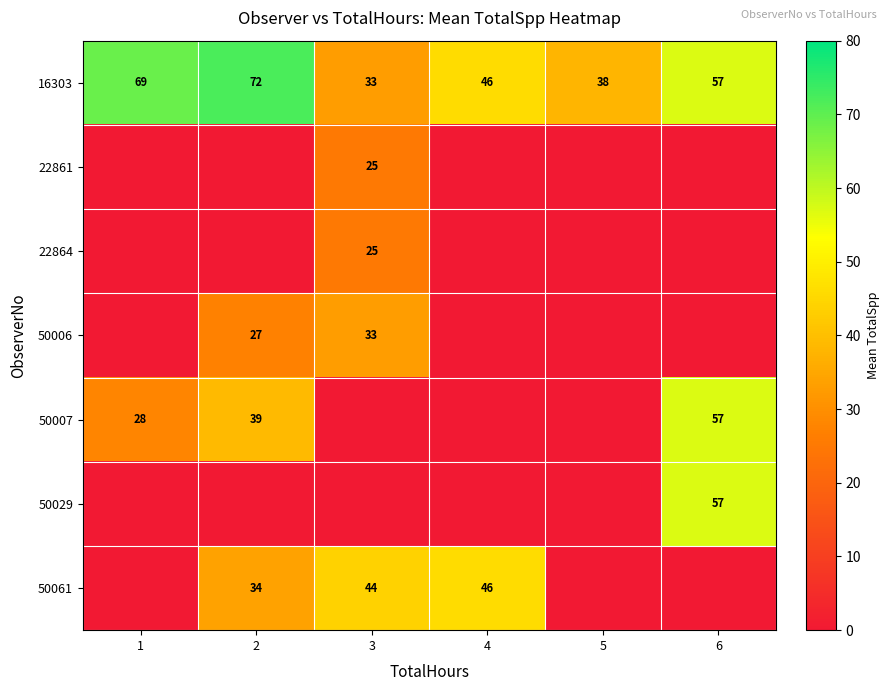

Between 2 and 1, which is larger?

2